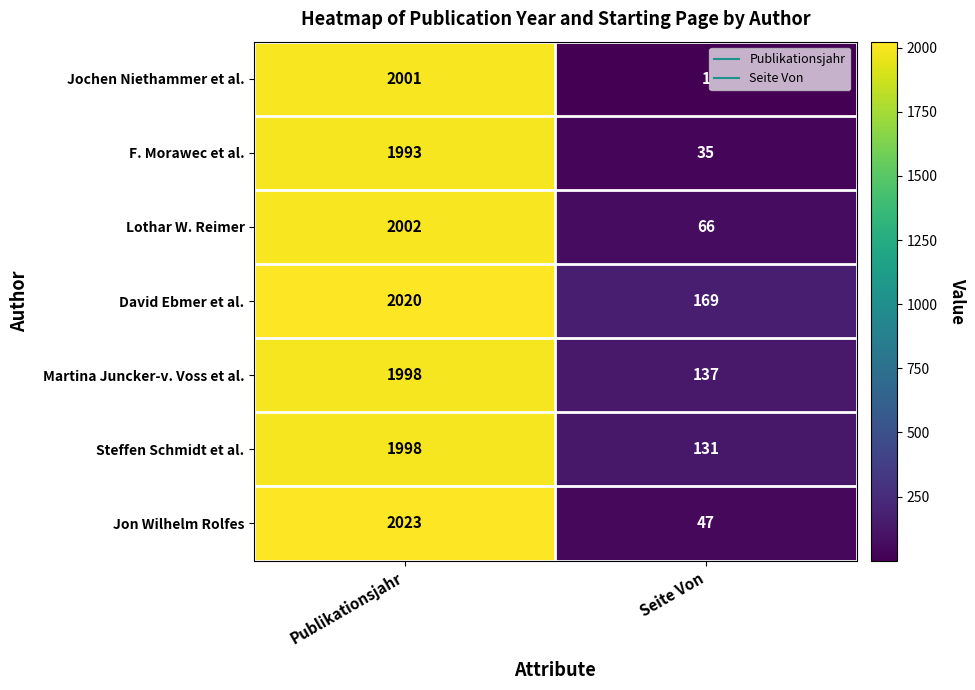

The value of Martina Juncker-v. Voss et al. at Publikationsjahr is 2599. True or false?

False